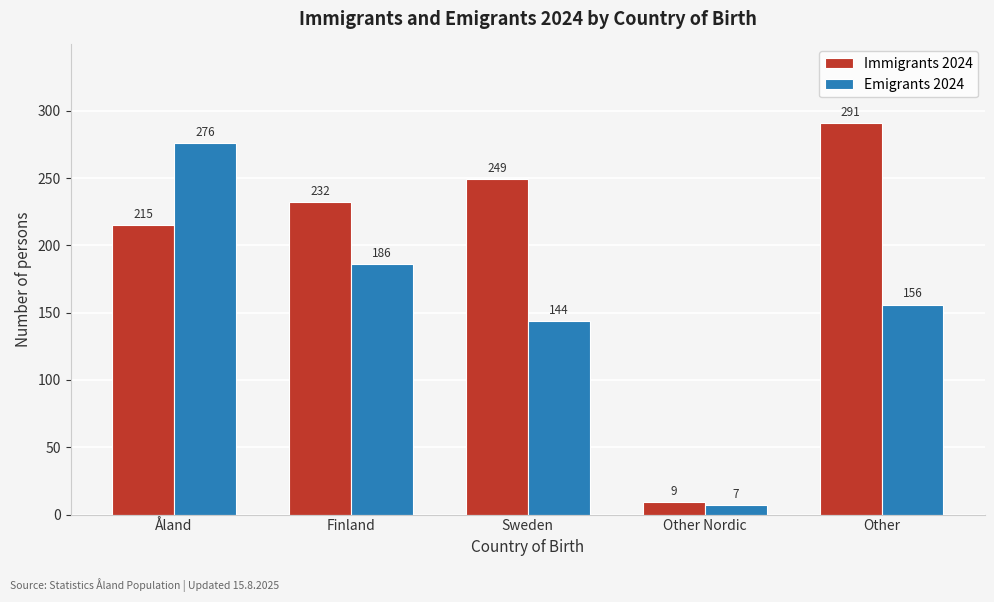

Reading left to right, list all the values displayed in this chart.

Immigrants 2024: 215	232	249	9	291
Emigrants 2024: 276	186	144	7	156